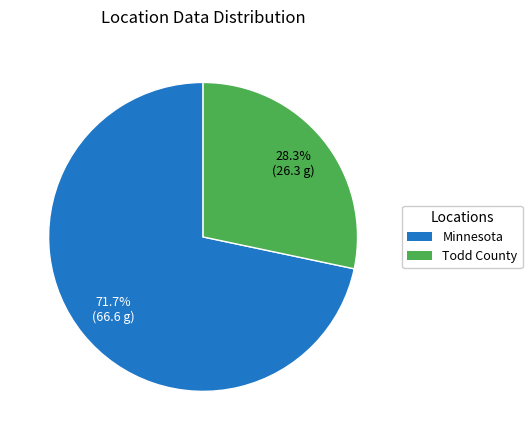

Is it true that Todd County is 14% of the pie?

False